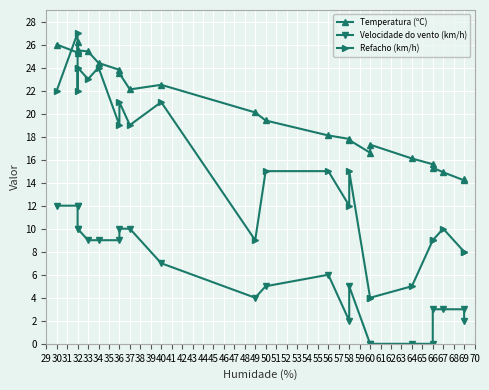

How many series are shown in this chart?

3